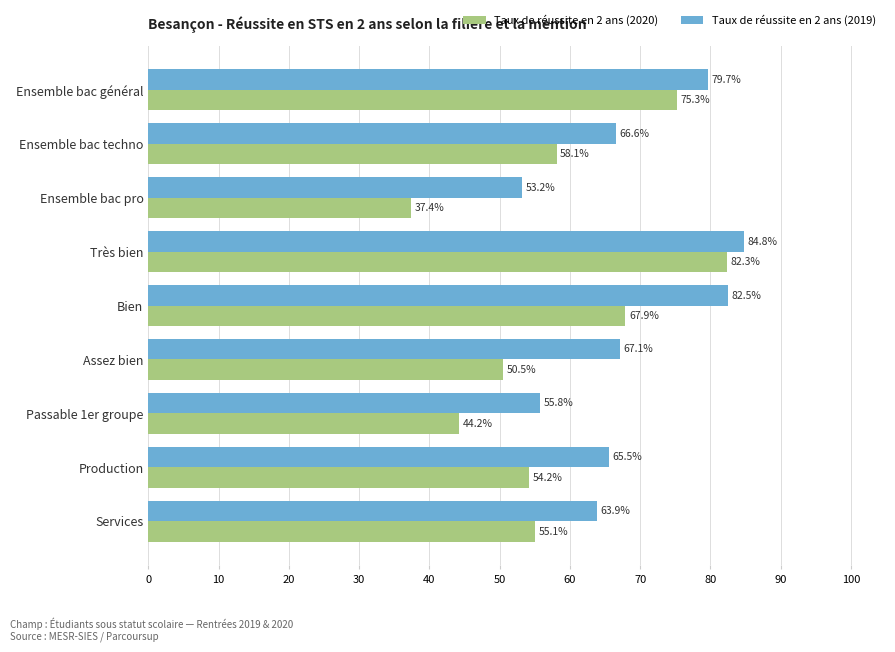

What is the difference between the second highest and minimum values in the Taux de réussite en 2 ans (2020) series?

37.9